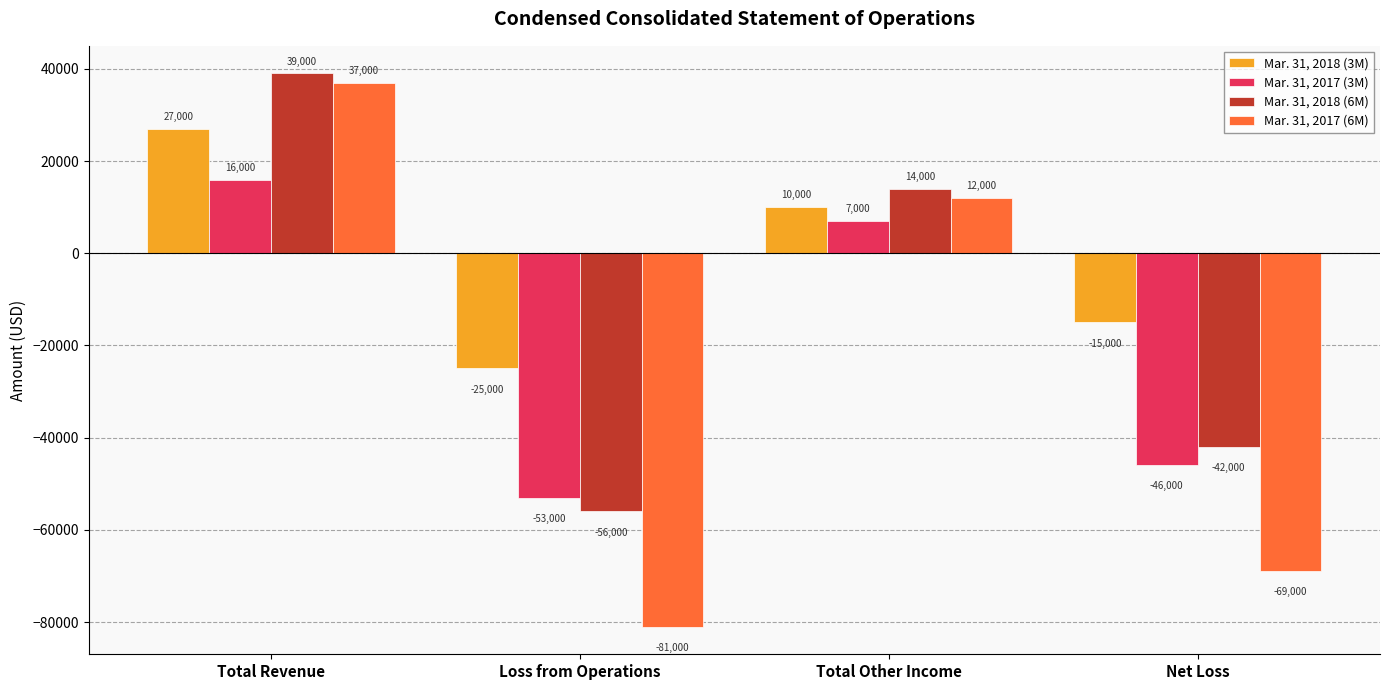

List the labels in order of Mar. 31, 2018 (3M) value, smallest first.

Loss from Operations, Net Loss, Total Other Income, Total Revenue